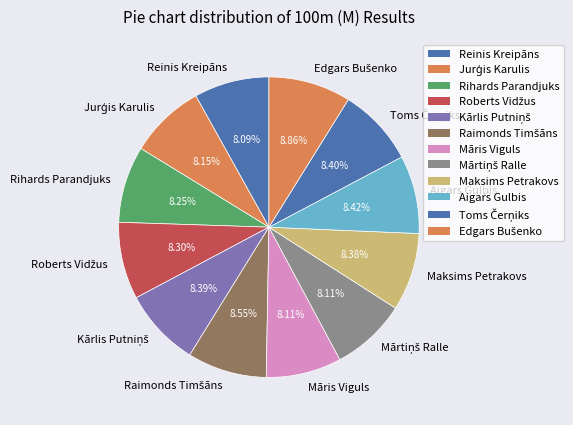

Does any single category account for the majority?

No